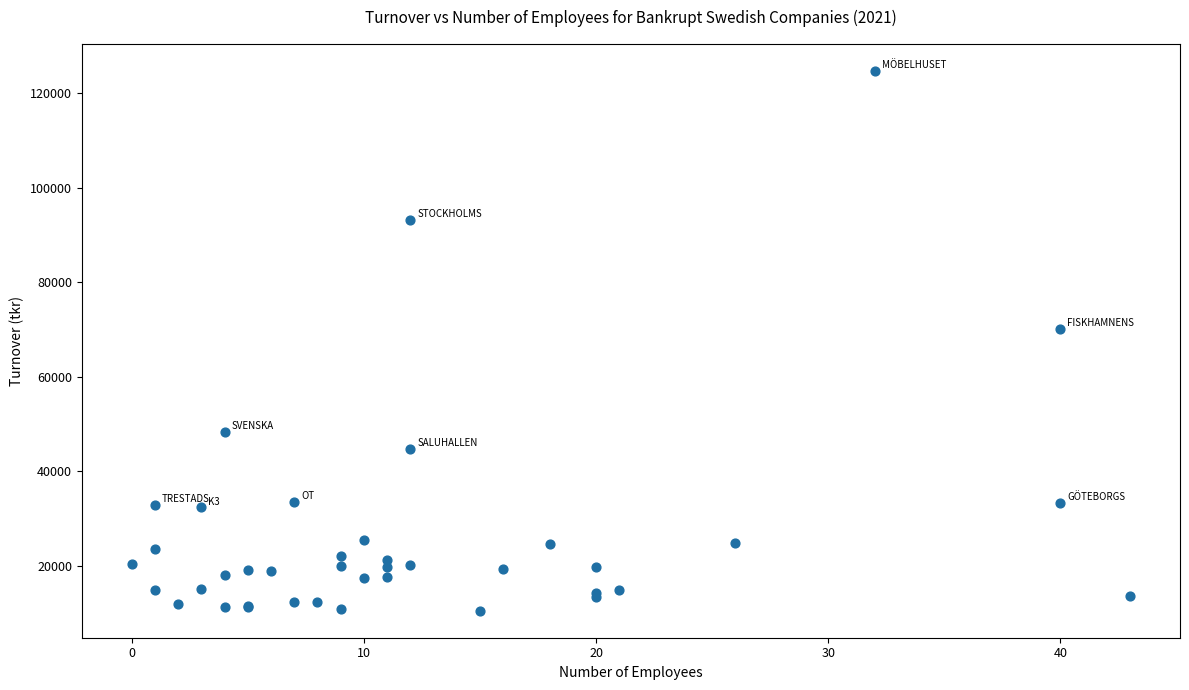

What Y value in the scatter plot is closest to 67581?

70100